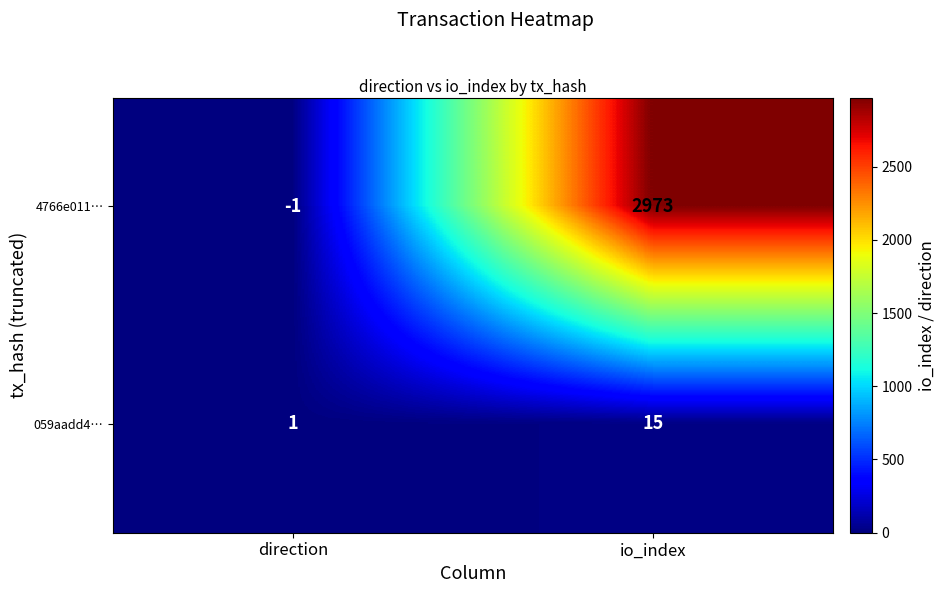

Rank the series by their maximum value, from lowest to highest.

059aadd4…, 4766e011…